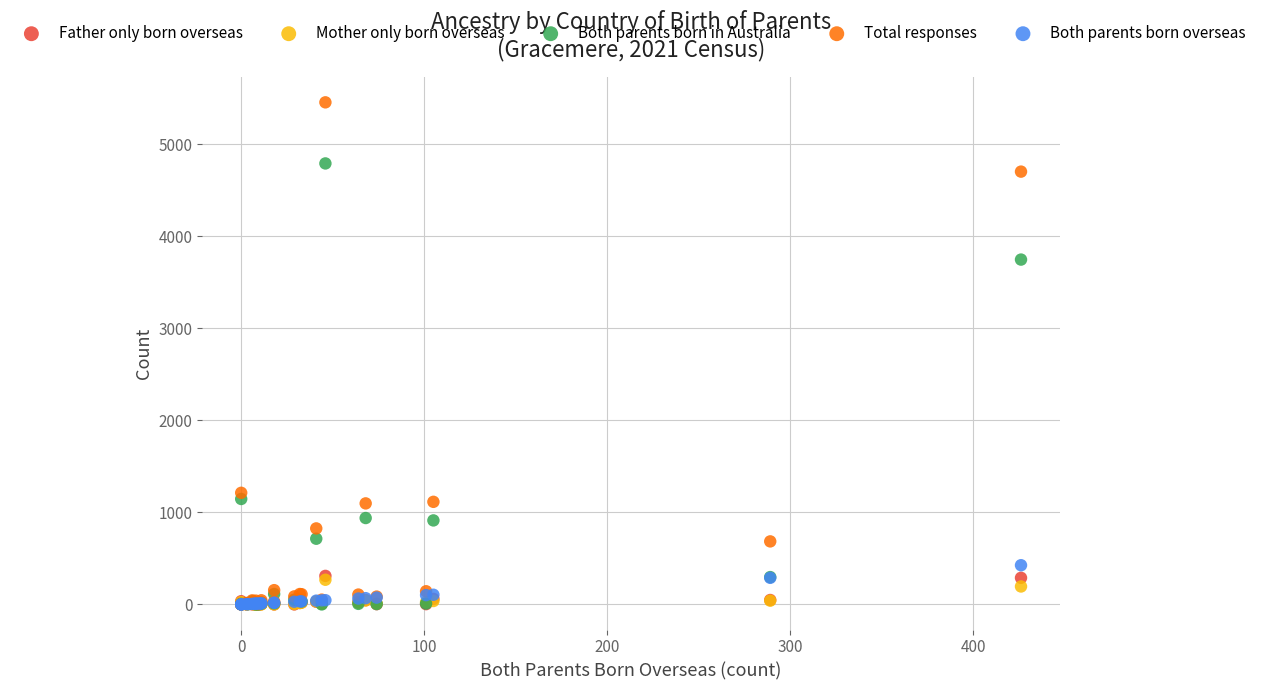

Across all series, what Y value is closest to 2728?

3748